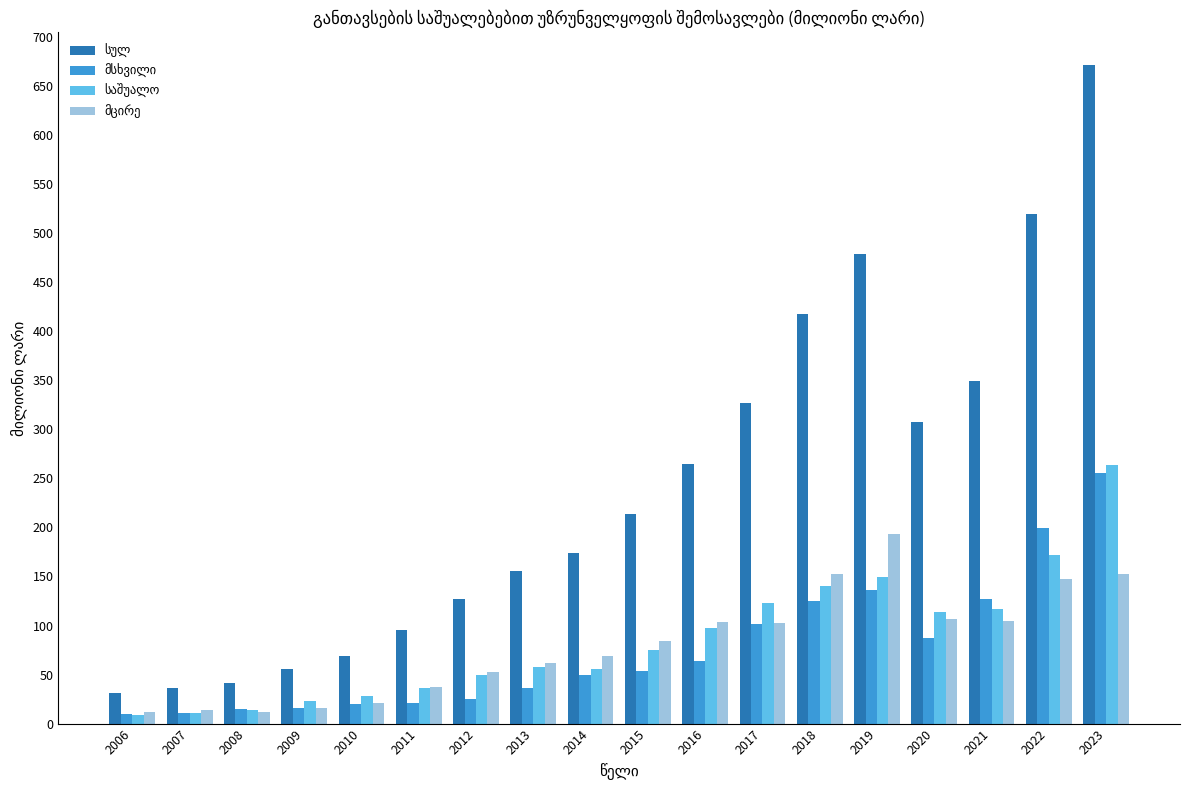

How many groups of bars are there?

18